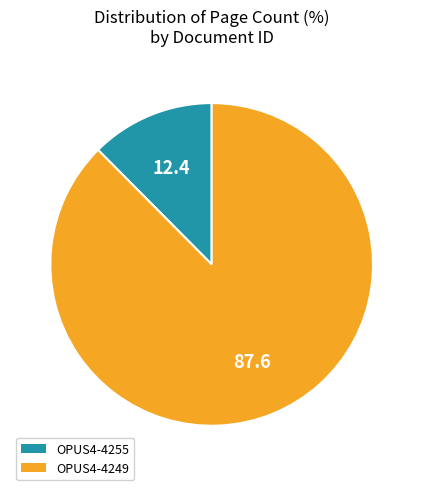

Which slice represents more than half of the pie?

OPUS4-4249